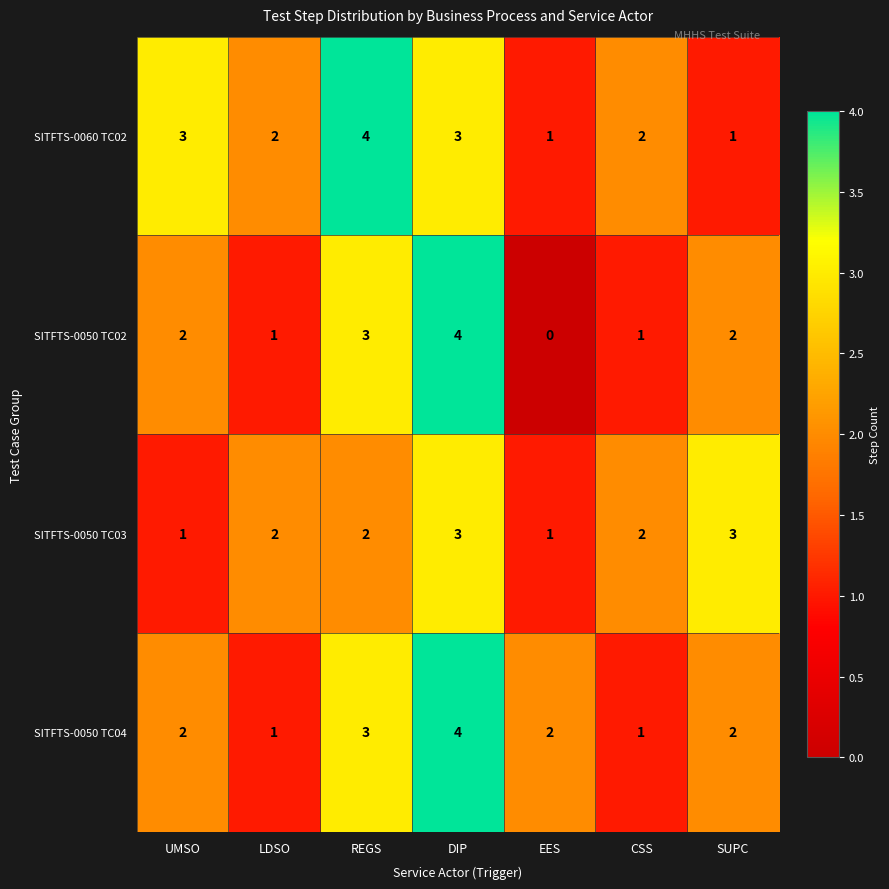

Reading left to right, transcribe all the data shown in this chart.

SITFTS-0060 TC02: UMSO=3	LDSO=2	REGS=4	DIP=3	EES=1	CSS=2	SUPC=1
SITFTS-0050 TC02: UMSO=2	LDSO=1	REGS=3	DIP=4	EES=0	CSS=1	SUPC=2
SITFTS-0050 TC03: UMSO=1	LDSO=2	REGS=2	DIP=3	EES=1	CSS=2	SUPC=3
SITFTS-0050 TC04: UMSO=2	LDSO=1	REGS=3	DIP=4	EES=2	CSS=1	SUPC=2